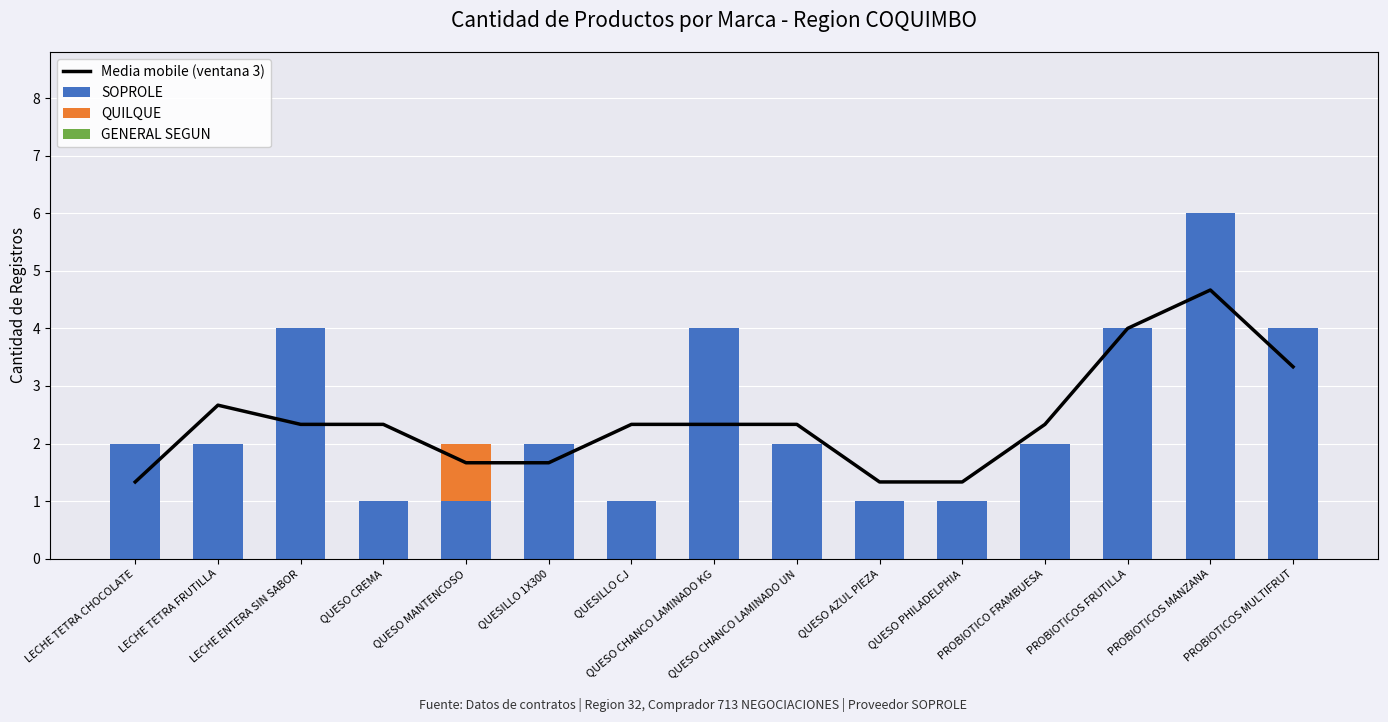

At which label does SOPROLE reach its peak?

PROBIOTICOS MANZANA